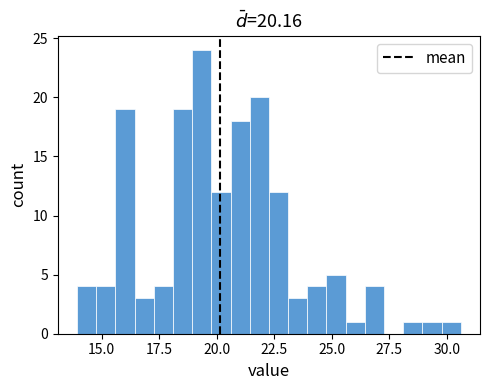

Read against the x-axis, roughly where is the centre of the tallest bar?

19.5